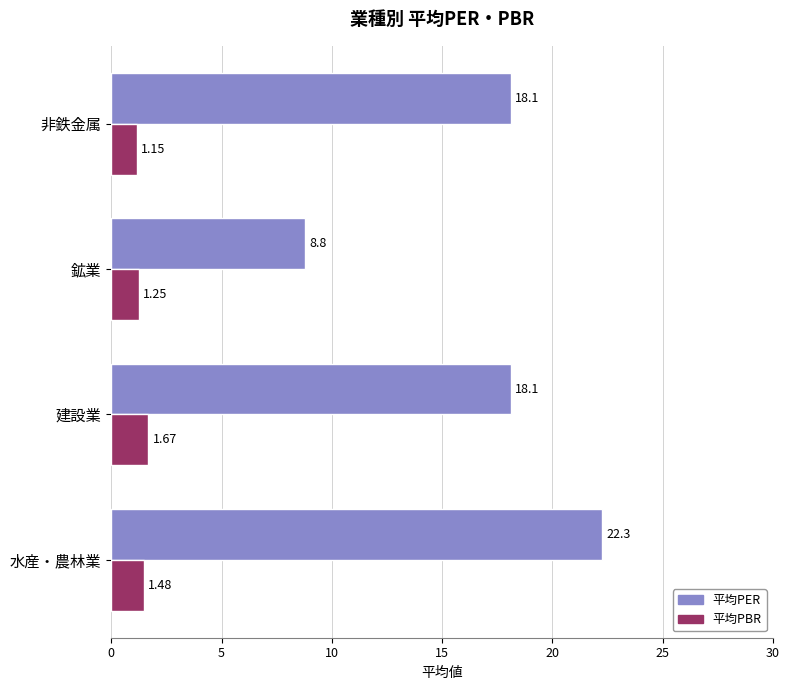

Which series has the largest total across all categories?

平均PER